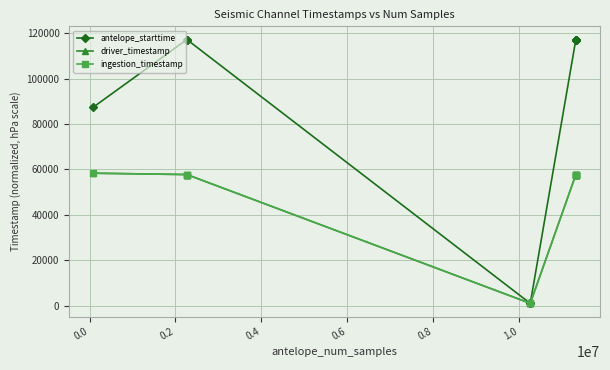

What is the greatest value displayed?

117157.5